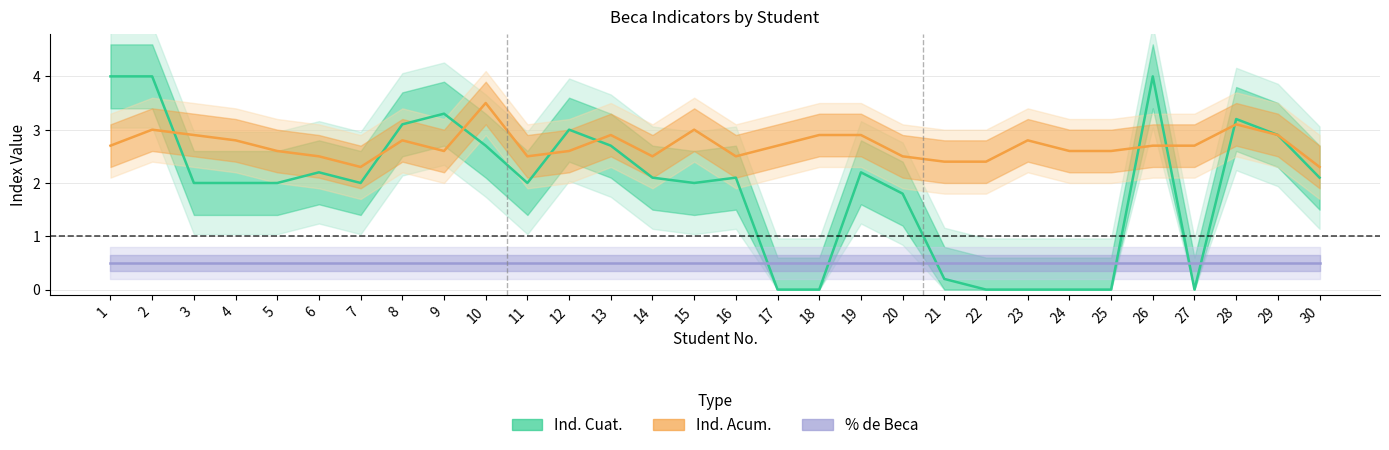

True or false: Ind. Acum. has more than 1 interior local peaks.

True